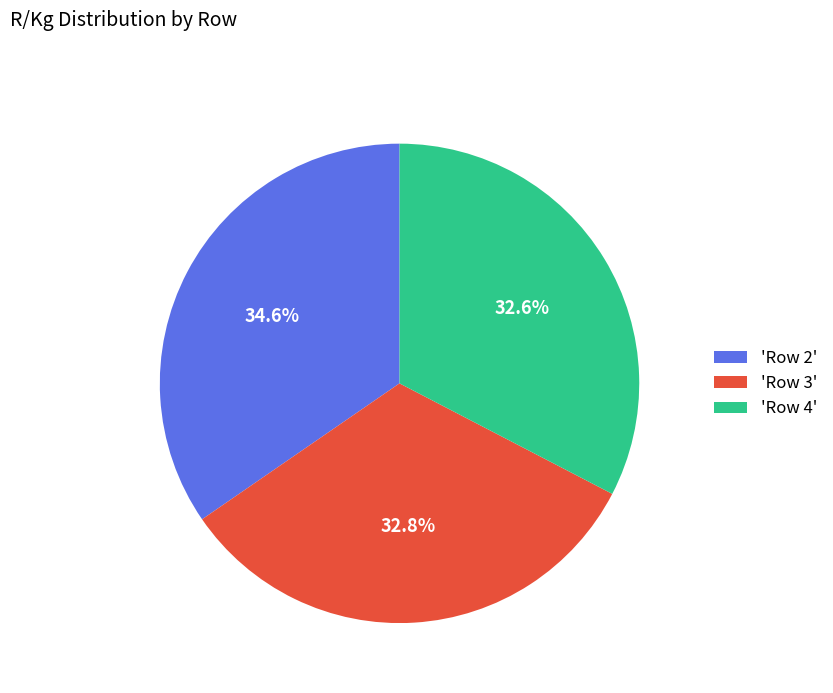

To the nearest percent, what is the difference between the largest and smallest slice percentages?

2%